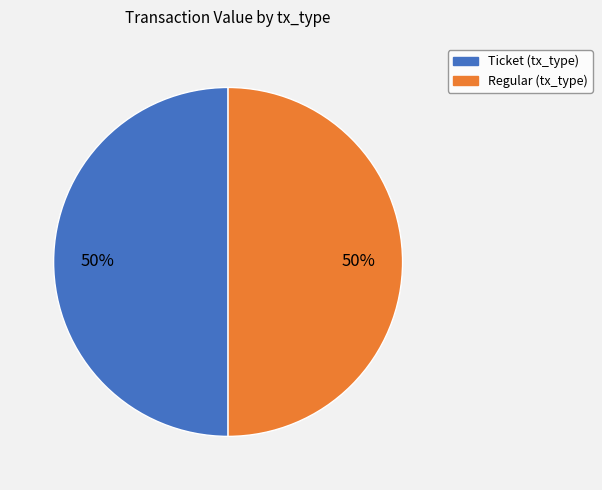

Is the sum of Ticket and Regular greater than half?

Yes